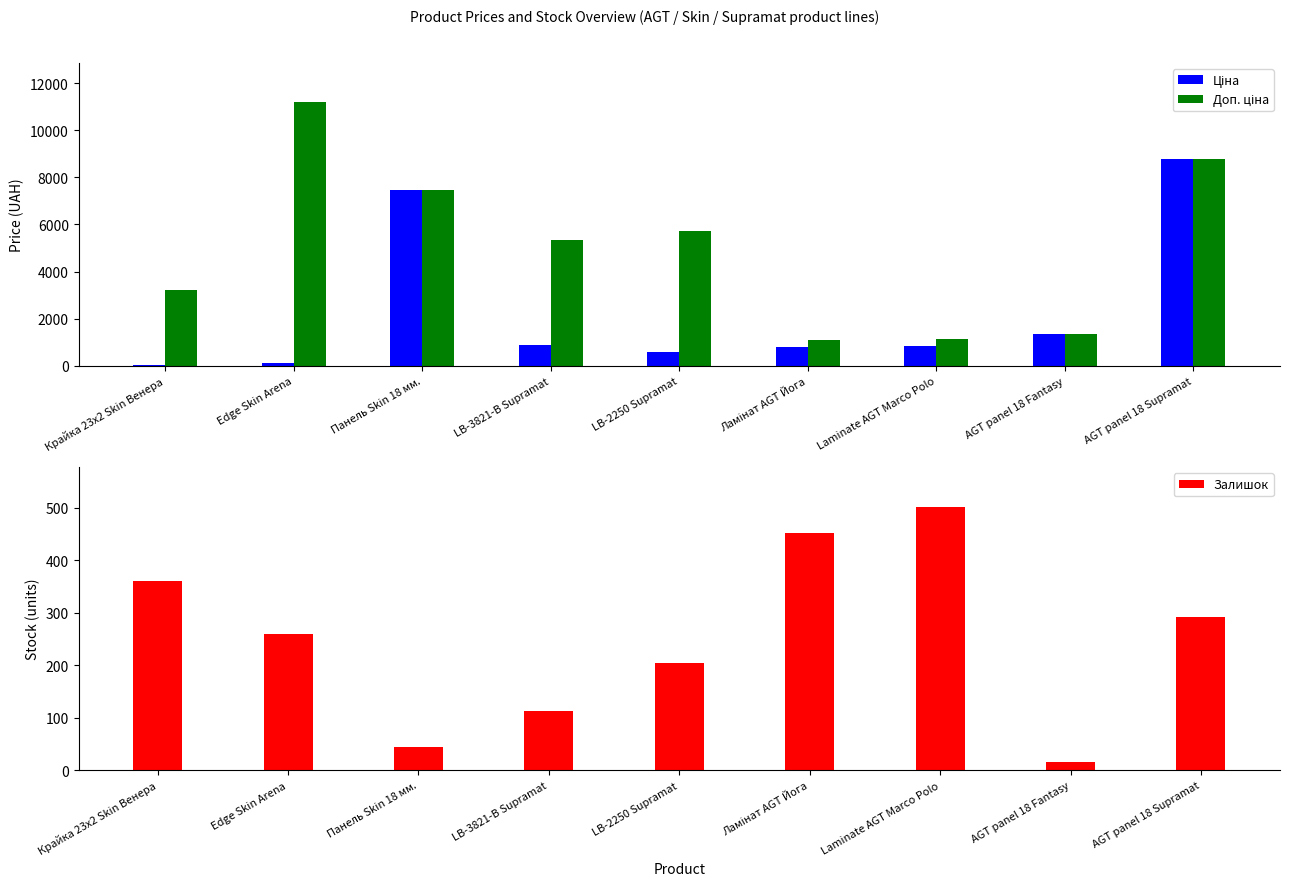

Which series has the largest total across all categories?

Доп. ціна